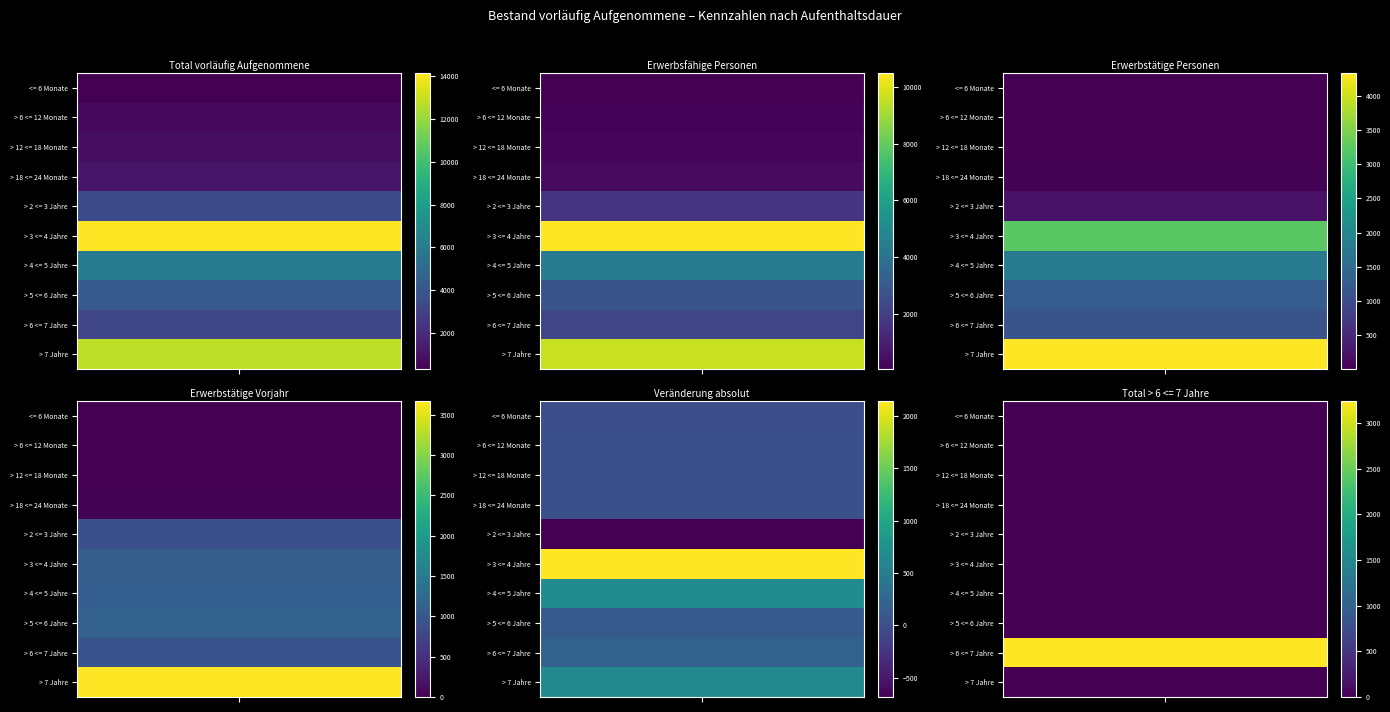

At which category does the chart reach its minimum across all series?

4